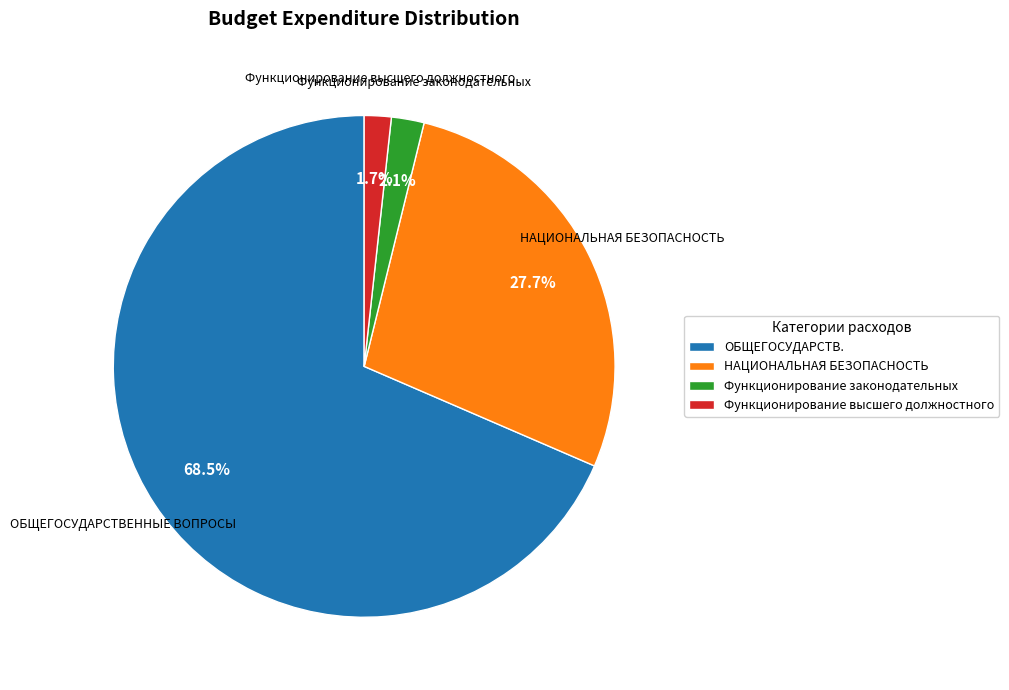

Which category has the biggest portion of the pie?

ОБЩЕГОСУДАРСТВЕННЫЕ ВОПРОСЫ